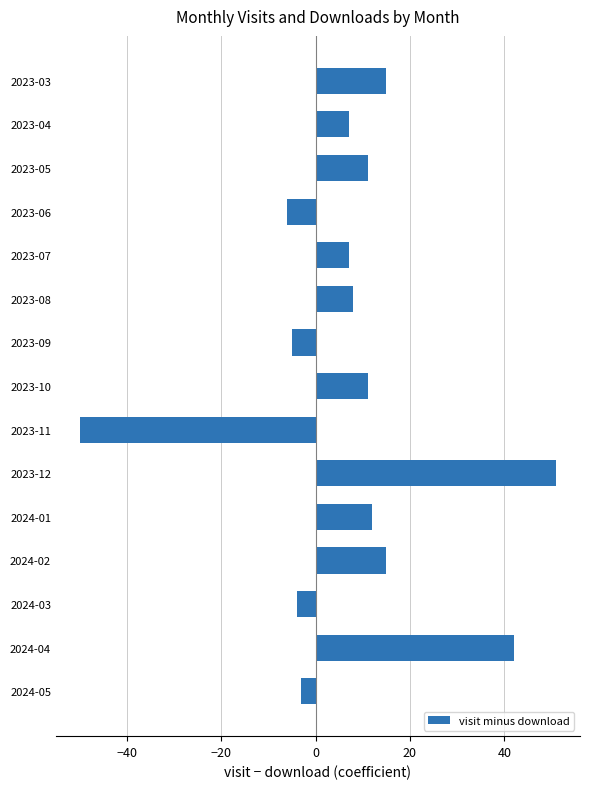

What is the sum of all values?

111